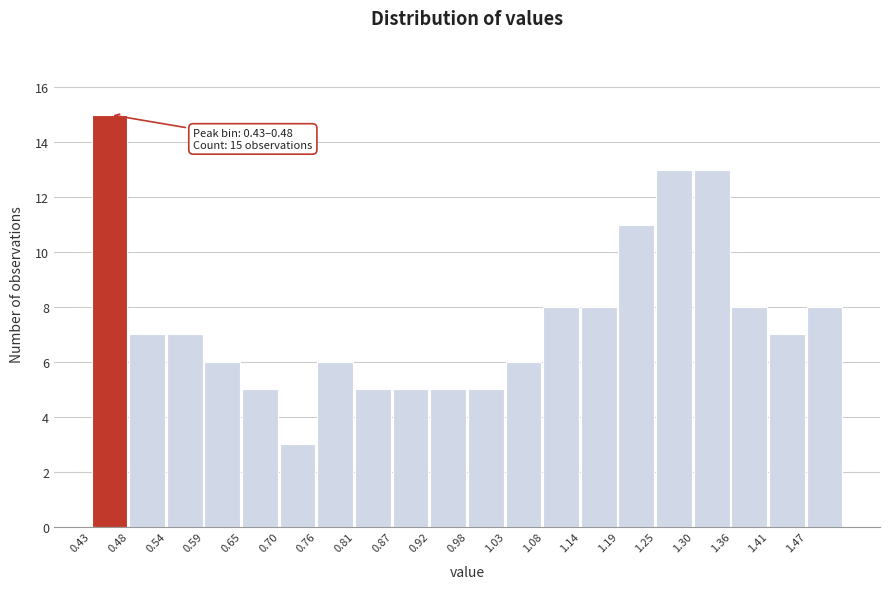

Which range on the x-axis has the tallest bar?

0.43 to 0.48